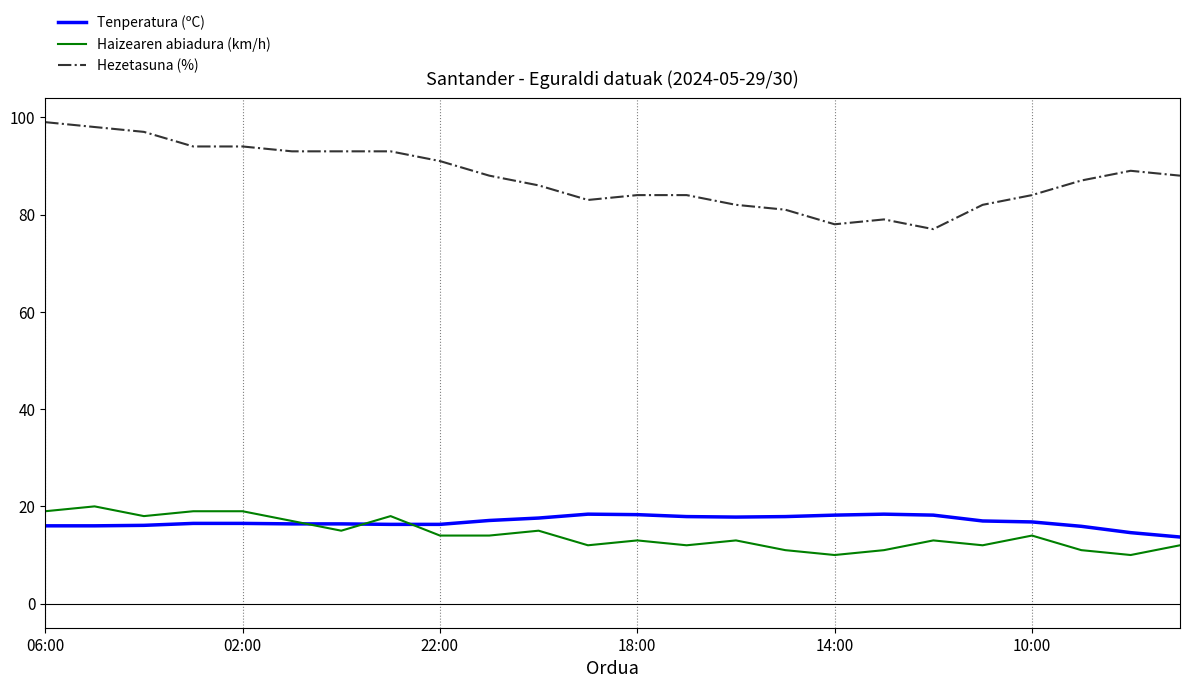

True or false: Tenperatura (ºC) and Hezetasuna (%) intersect in this chart.

False